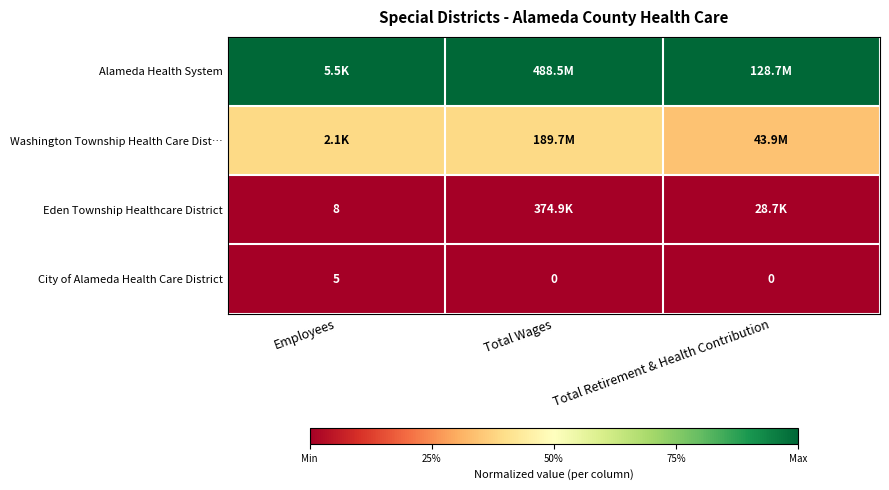

At how many categories does at least one series exceed 0?

3